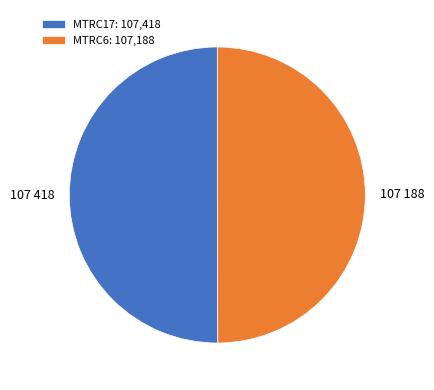

Is the sum of MTRC6 and MTRC17 greater than half?

Yes